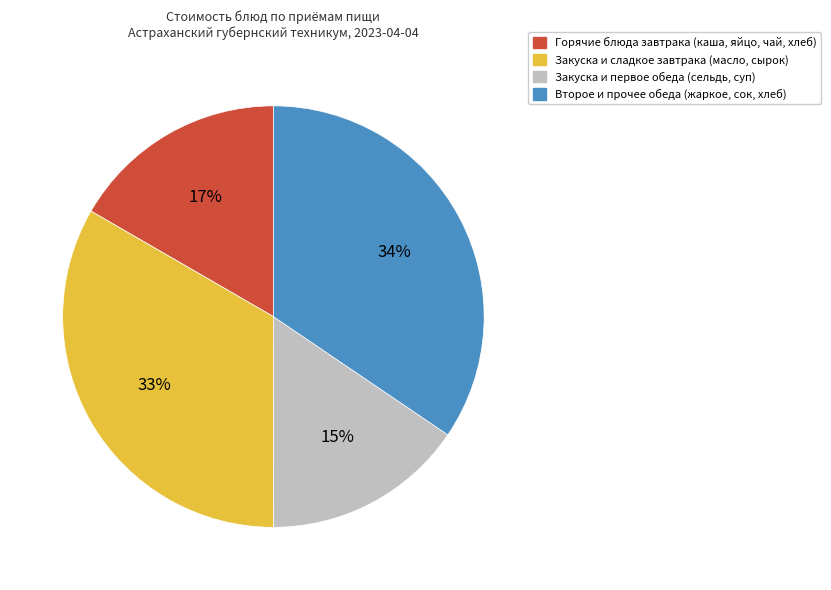

Is there a majority slice in this chart?

No